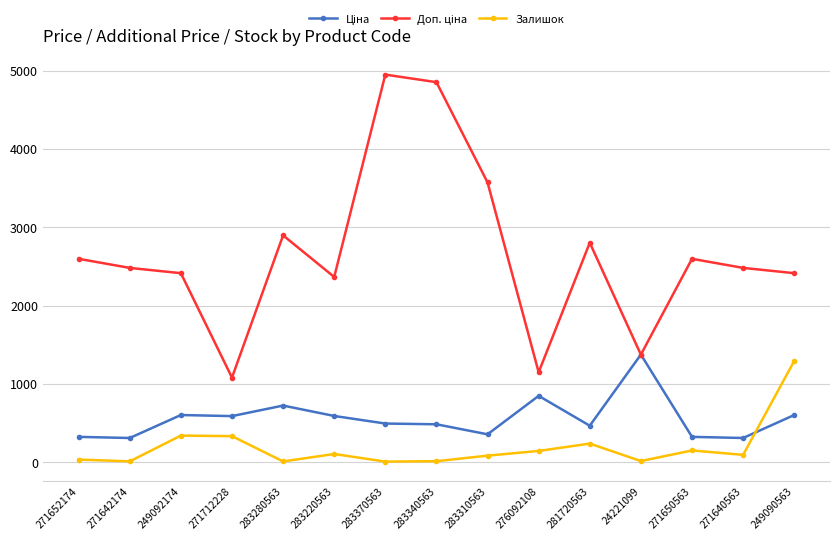

What is the difference between the highest and lowest values at 281720563?

2564.6